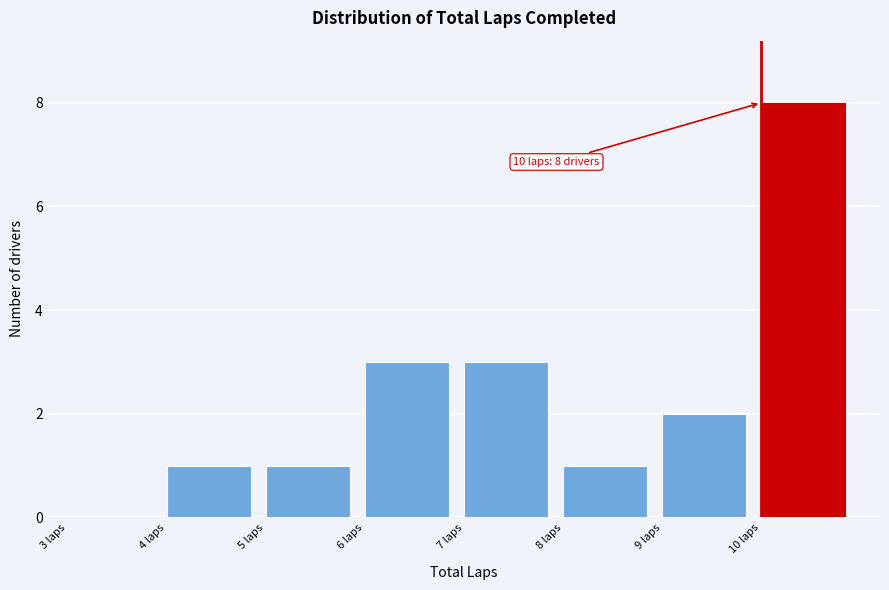

Which range on the x-axis has the tallest bar?

10 to 11